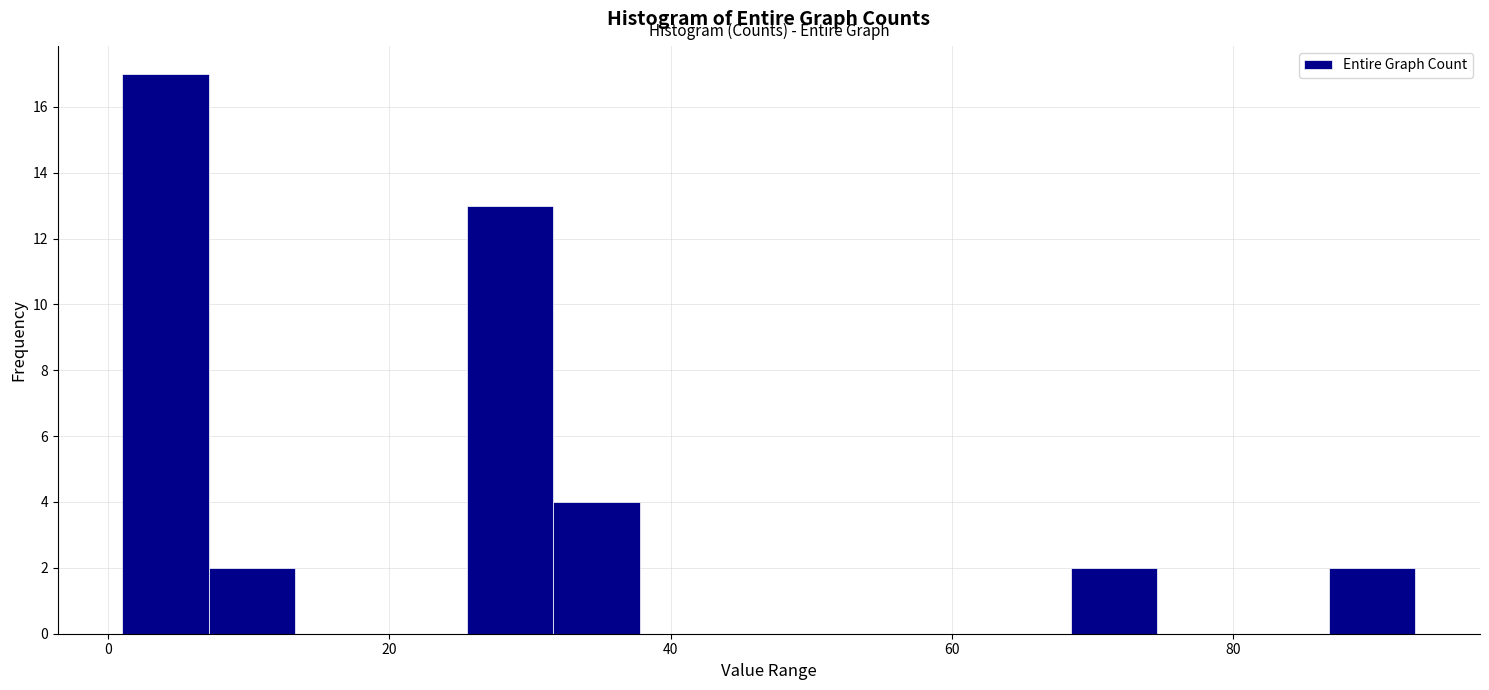

Read against the x-axis, roughly where is the centre of the tallest bar?

4